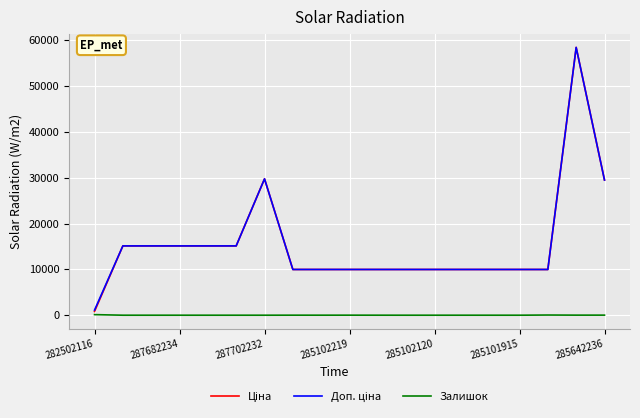

What is the maximum value shown in the chart?

58426.5